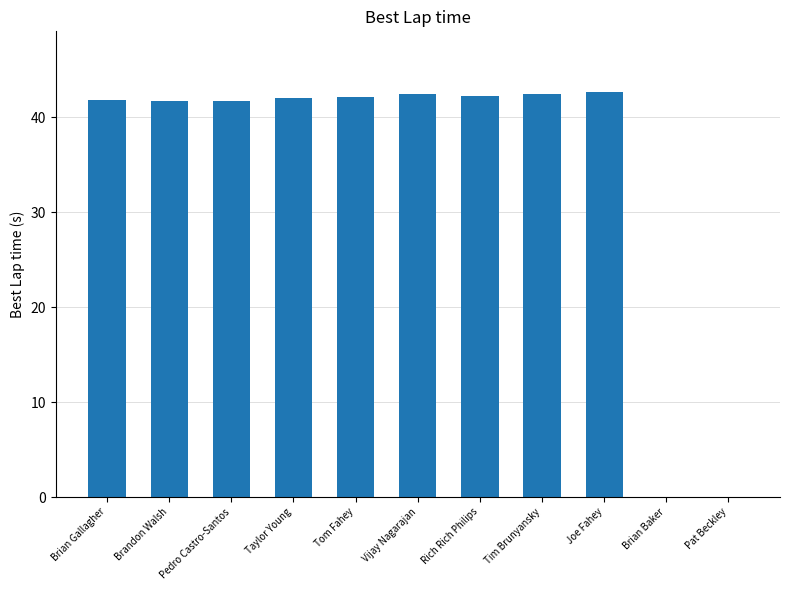

What is the difference between the values at Brian Gallagher and Tom Fahey?

0.4